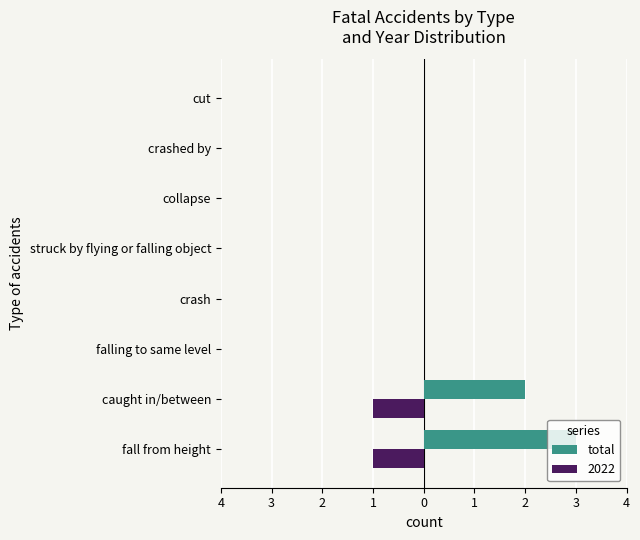

What are all the series names shown in the legend?

total, 2022